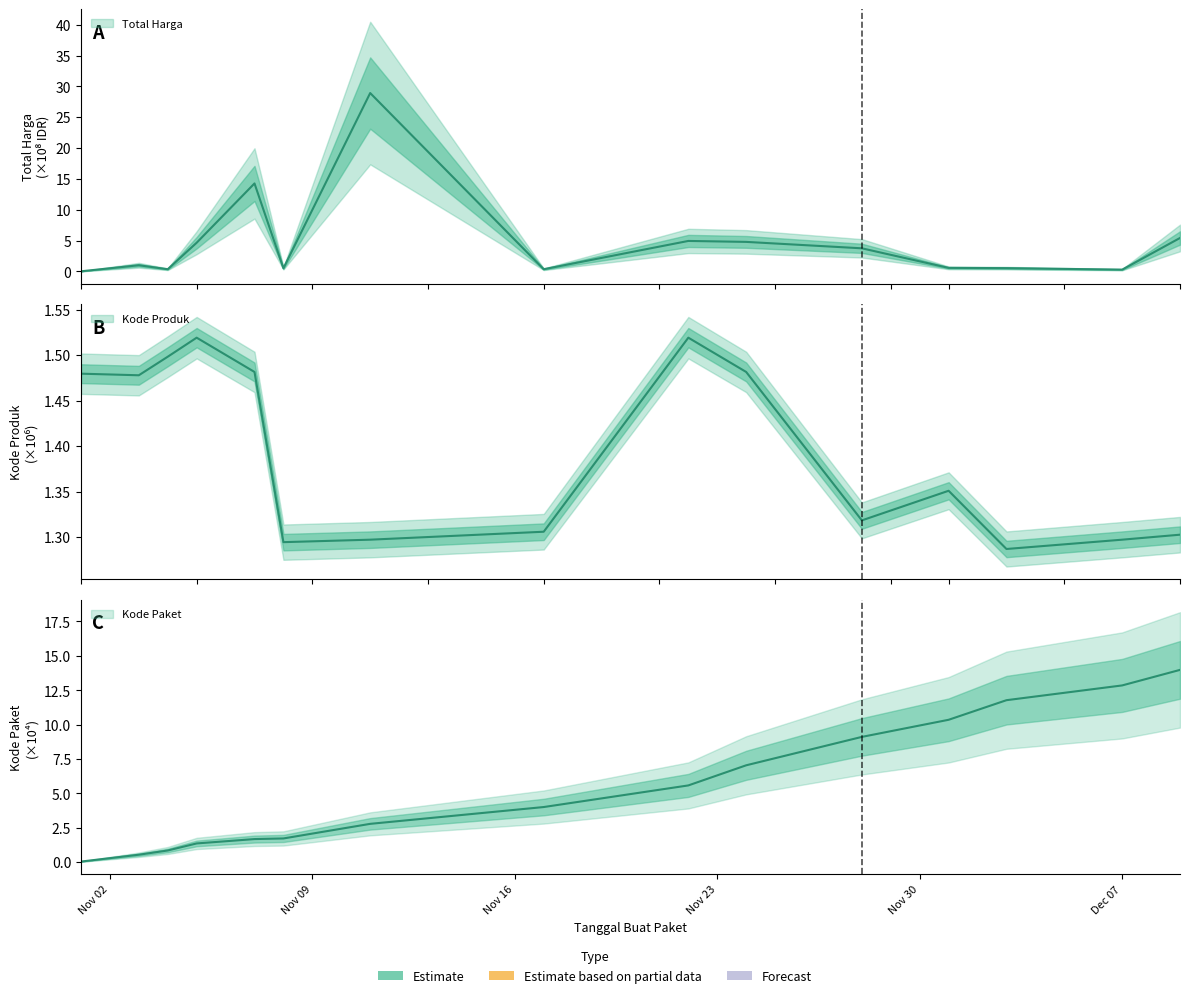

What are all the series names shown in the legend?

Total Harga, Kode Paket, Kode Produk